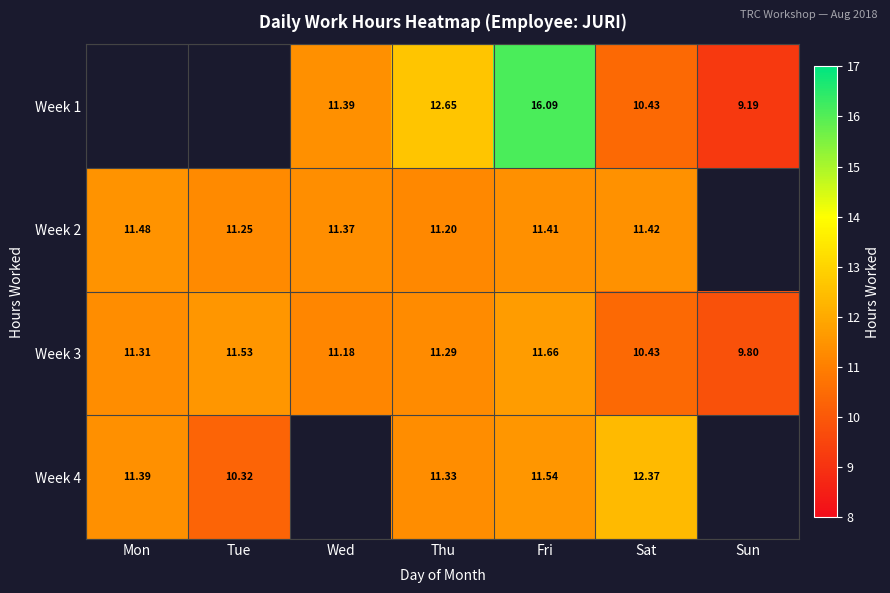

Is it true that Week 4 equals 11.5 at Fri?

True